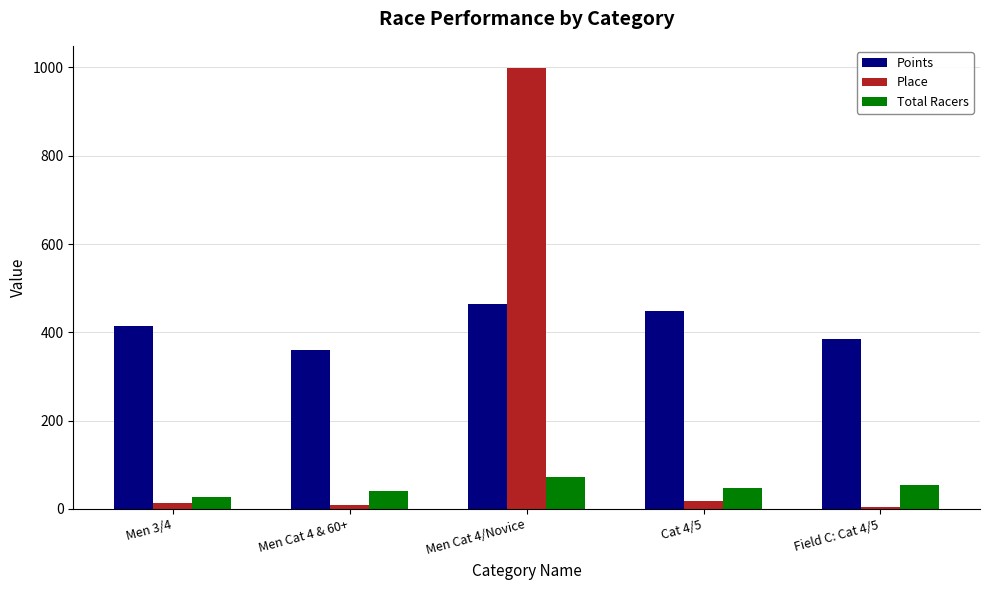

What is the label of the 3rd bar from the left?

Men Cat 4/Novice